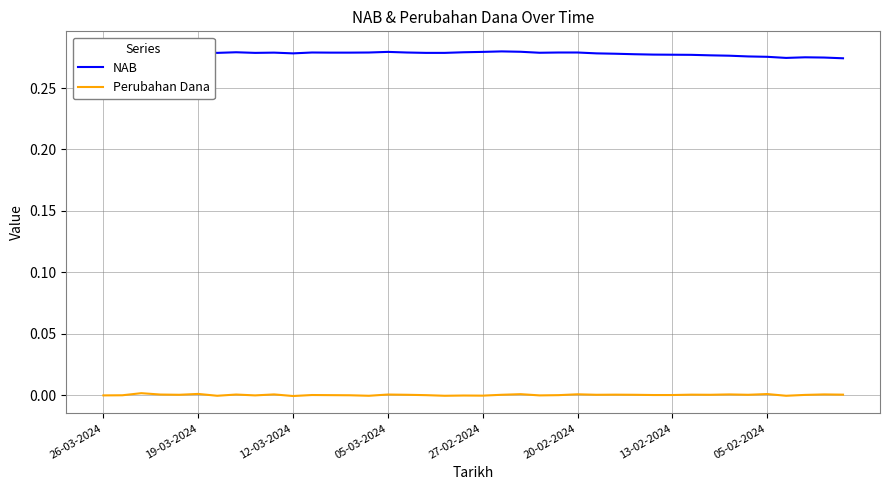

Between 12-03-2024 and 05-02-2024, which series saw the biggest shift?

NAB